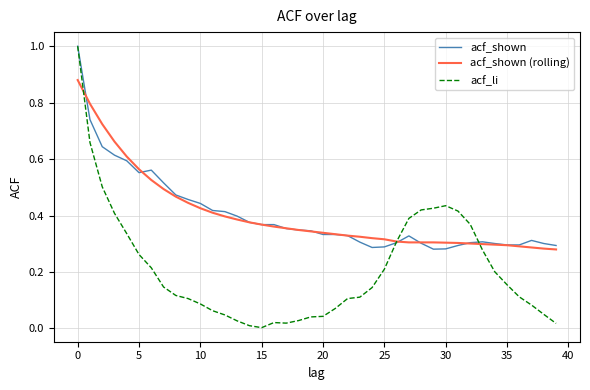

How many distinct data groups are displayed?

3